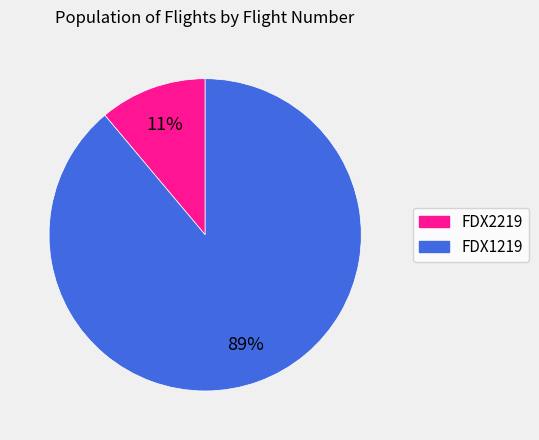

Which has a higher value, FDX2219 or FDX1219?

FDX1219